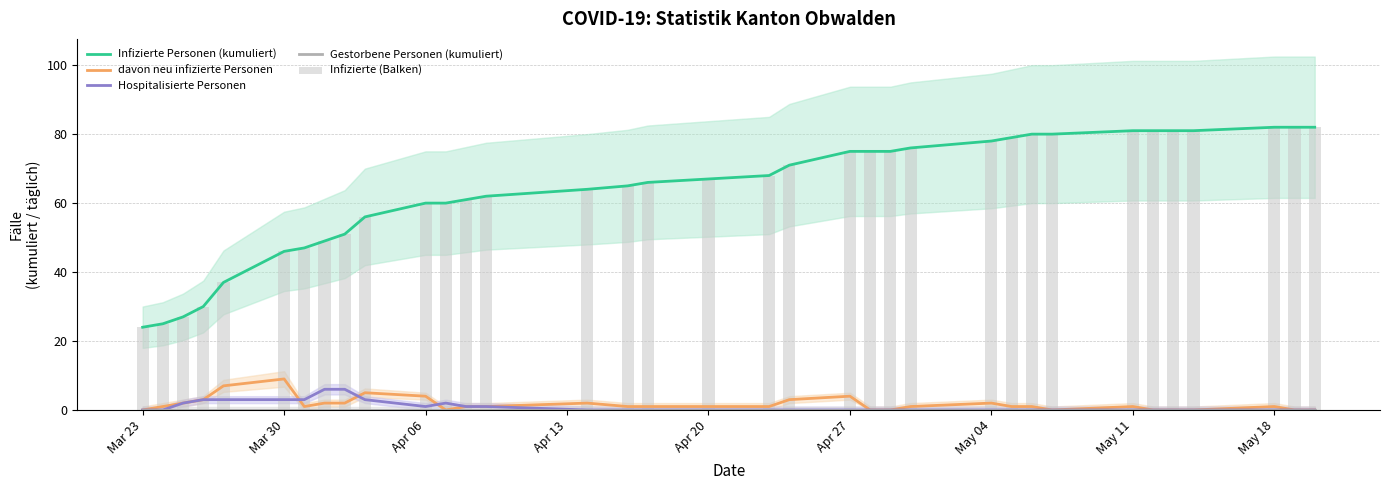

What is the average value of the Infizierte Personen (kumuliert) series?

64